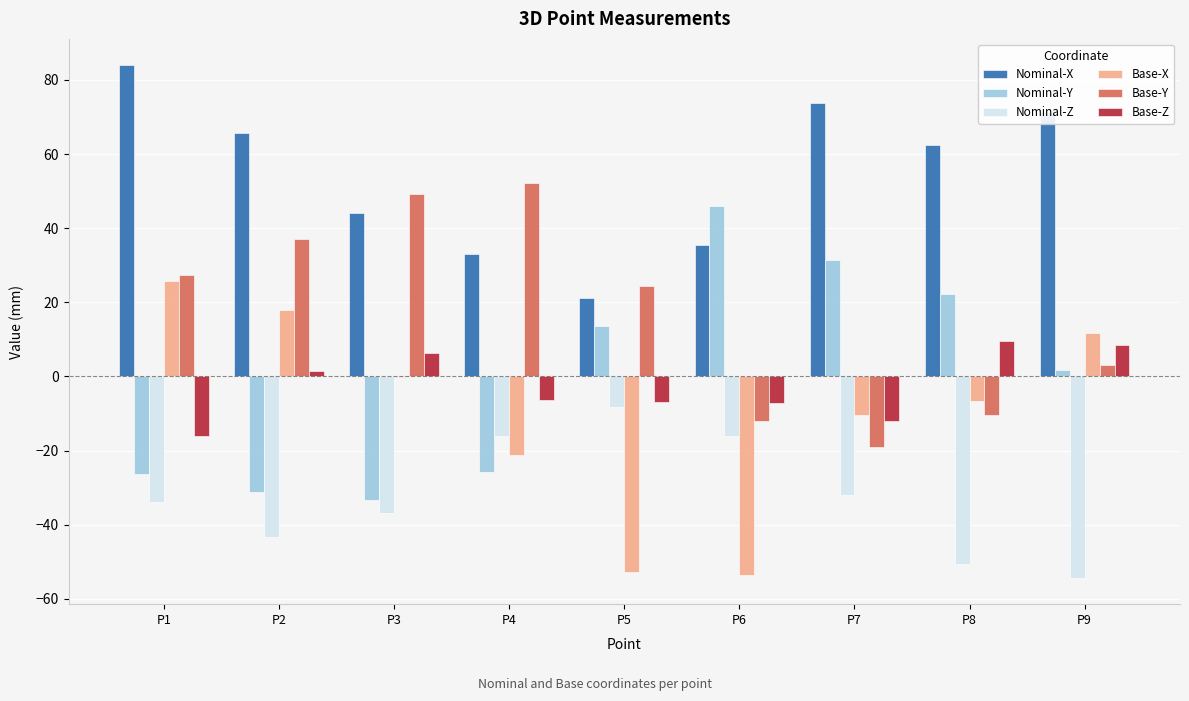

What is the maximum value shown in the chart?

84.1